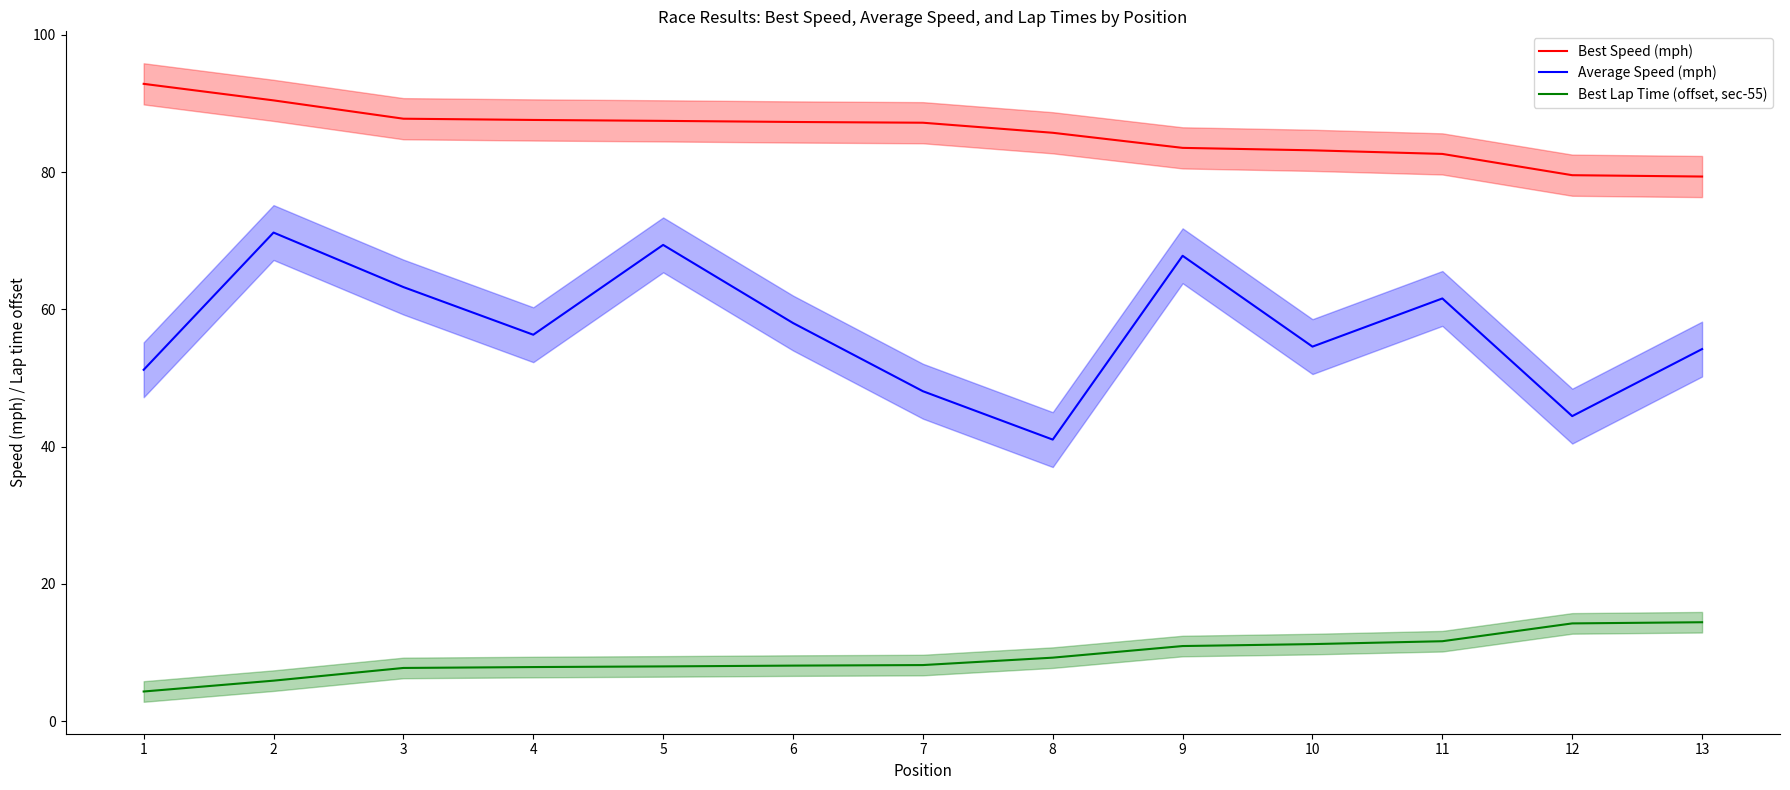

The Best Lap Time (offset, sec-55) series shows 2.1 at 2. True or false?

False